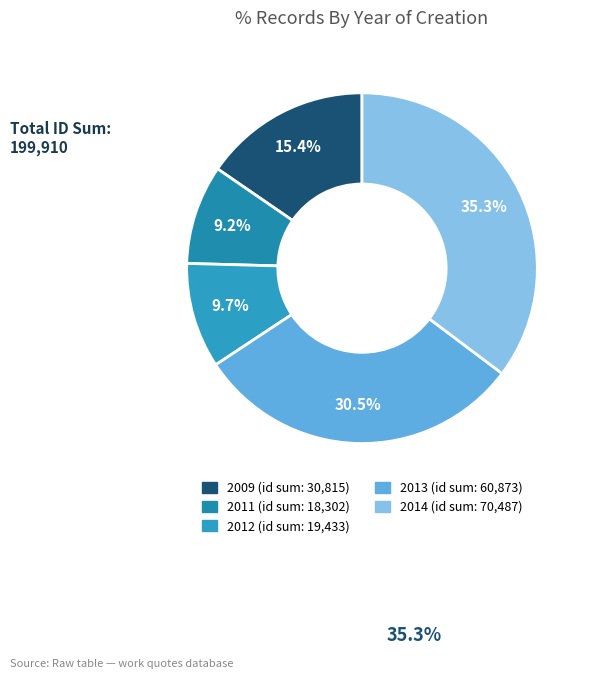

How many slices are in this pie chart?

5